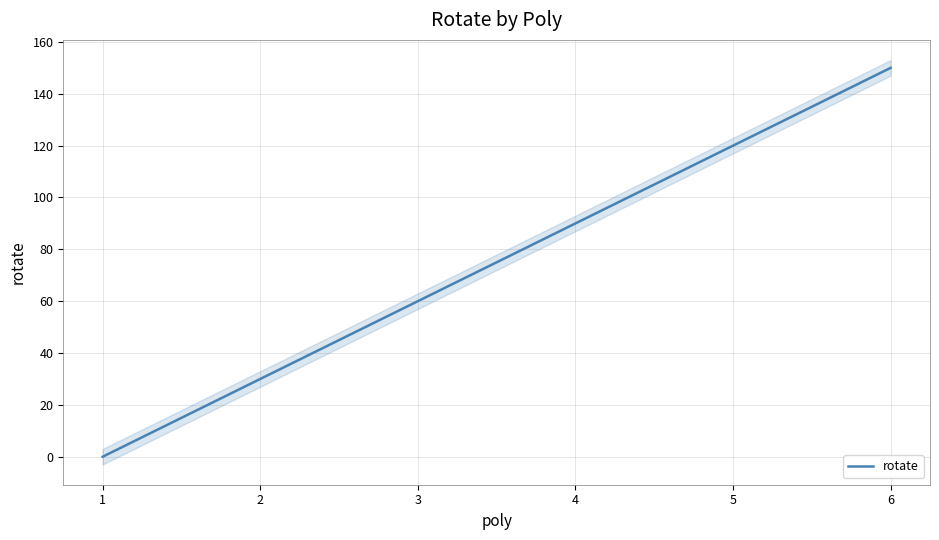

The rotate series shows 90 at 4. True or false?

True